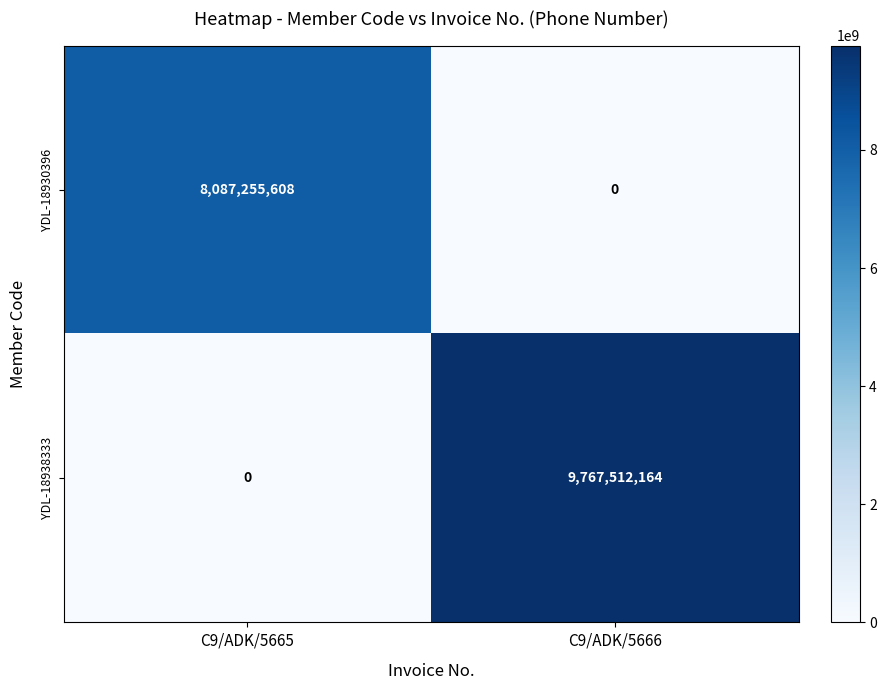

Reading right to left, what are all the values shown in this chart?

YDL-18930396: 0	8087255608
YDL-18938333: 9767512164	0